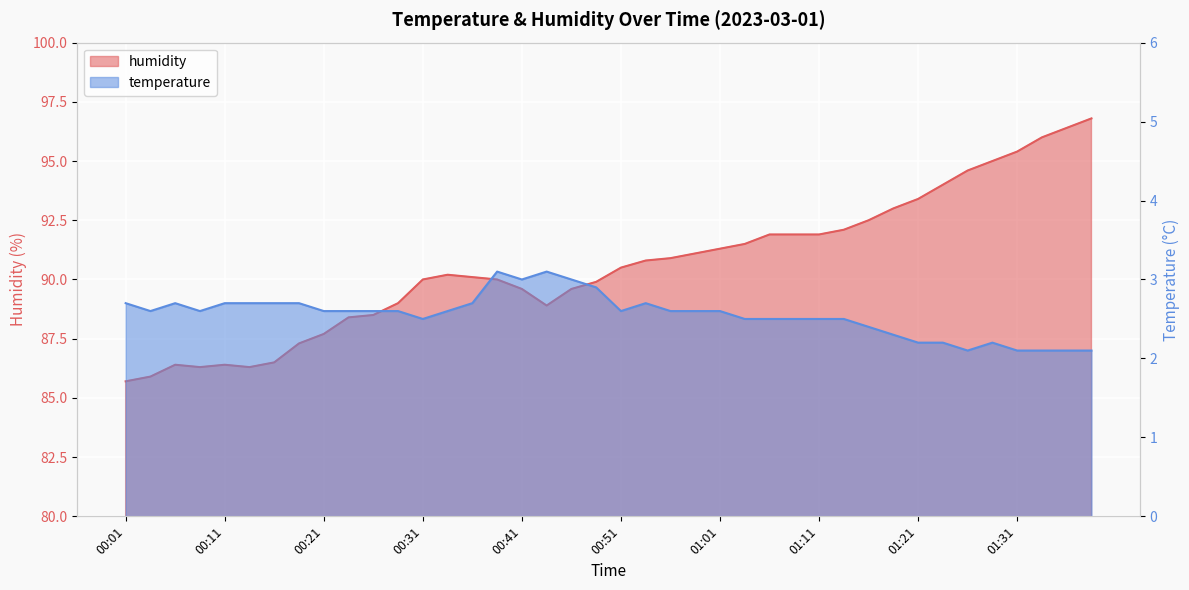

What is the label of the 17th point from the left?

00:41